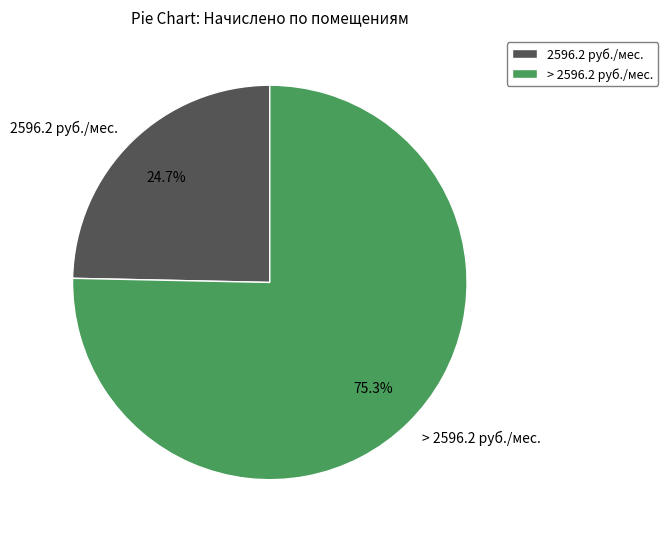

Is the sum of > 2596.2 руб./мес. and 2596.2 руб./мес. greater than half?

Yes